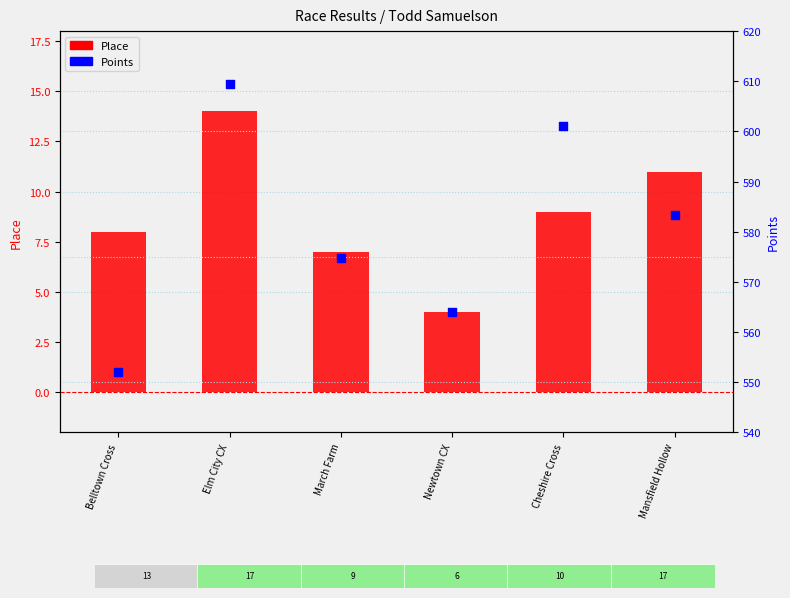

What are all the series names shown in the legend?

Place, Points